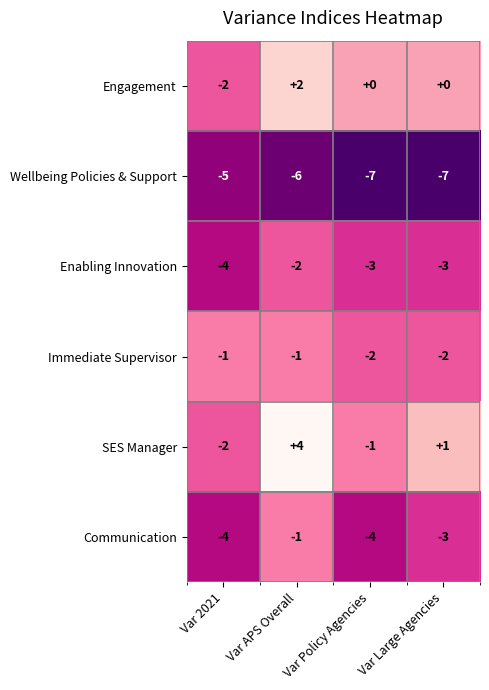

Is the value of Immediate Supervisor at Var 2021 greater than the value of Engagement at Var APS Overall?

No